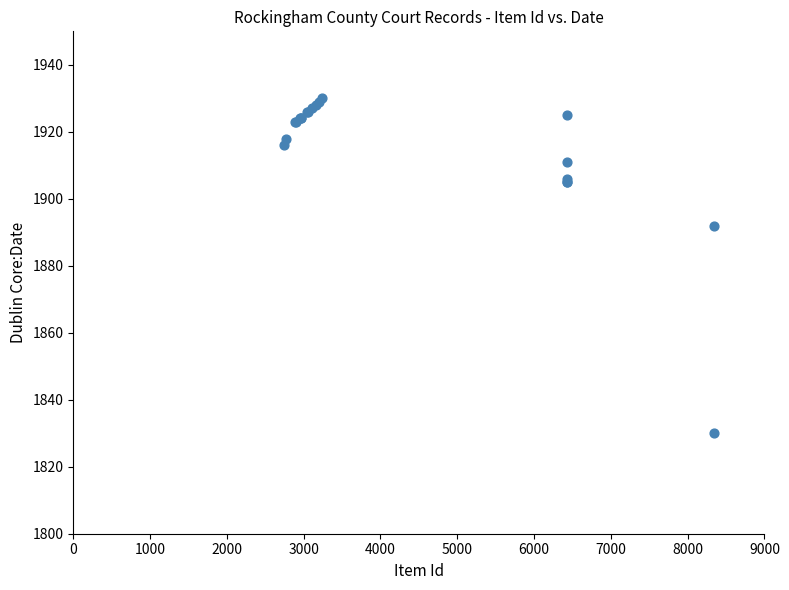

What Y value in the scatter plot is closest to 1880?

1892